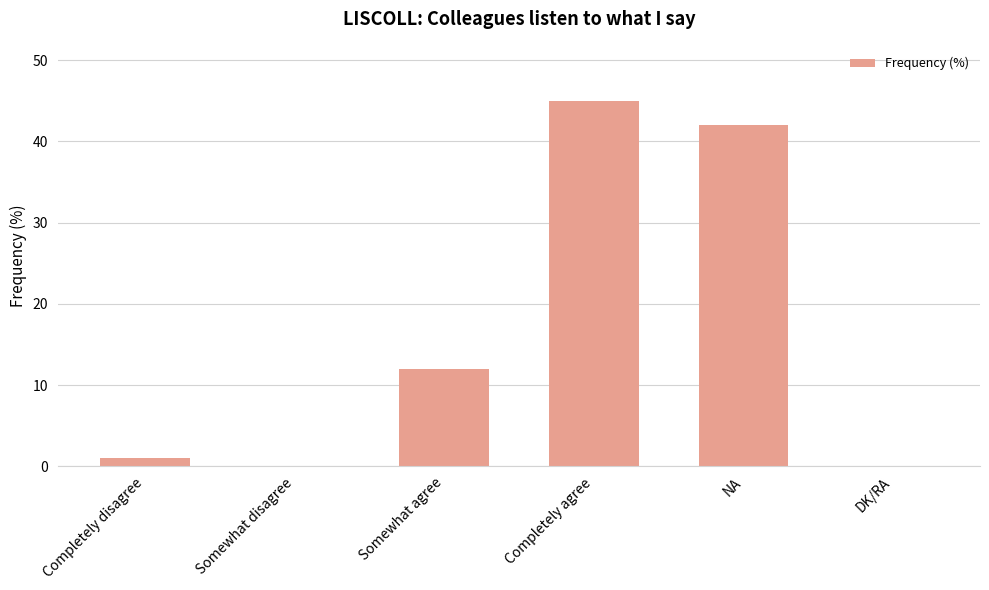

Where is the data nearest to the value 22?

Somewhat agree